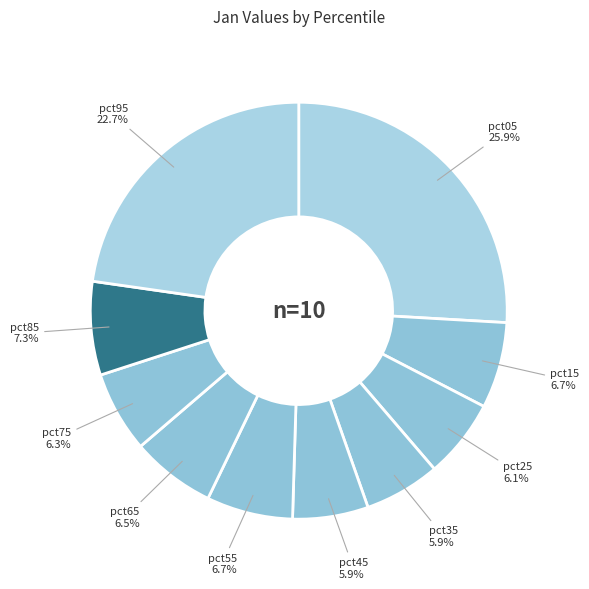

How many segments does this pie chart have?

10